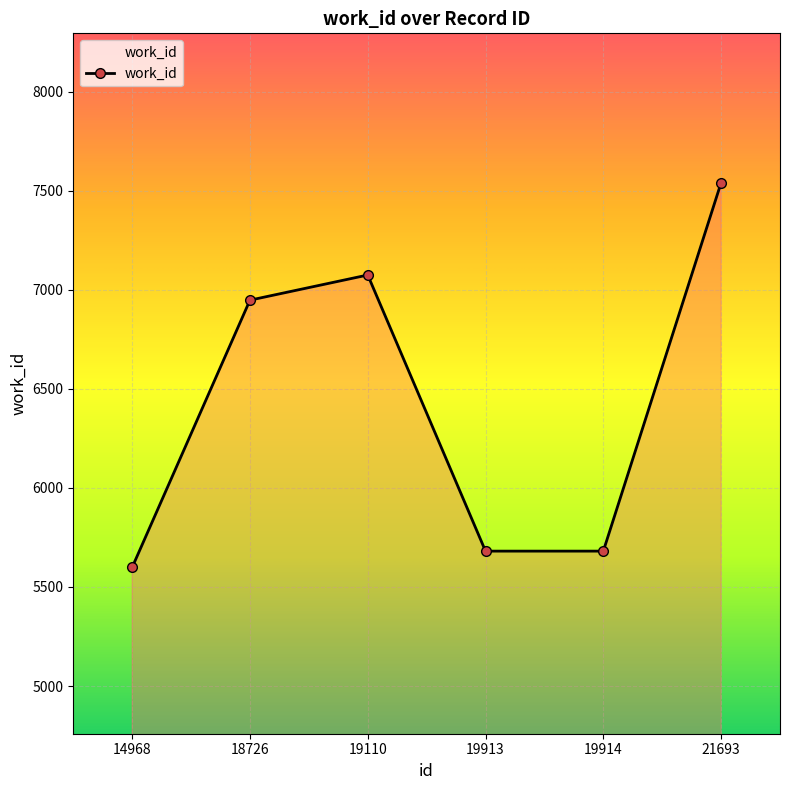

Read the value at 21693, to the nearest 10.

7540